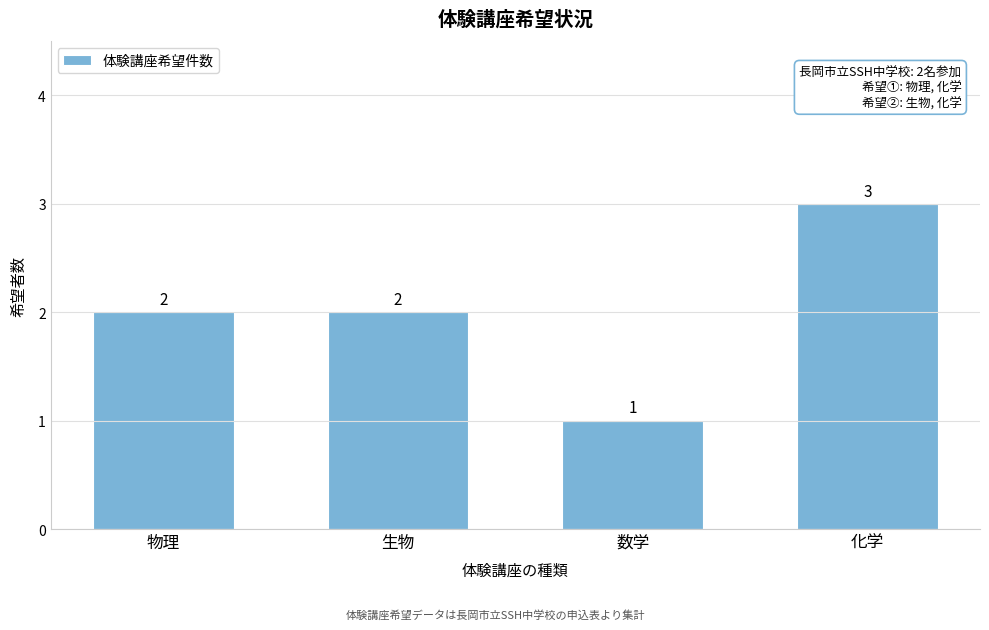

Reading right to left, transcribe all the data shown in this chart.

3	1	2	2